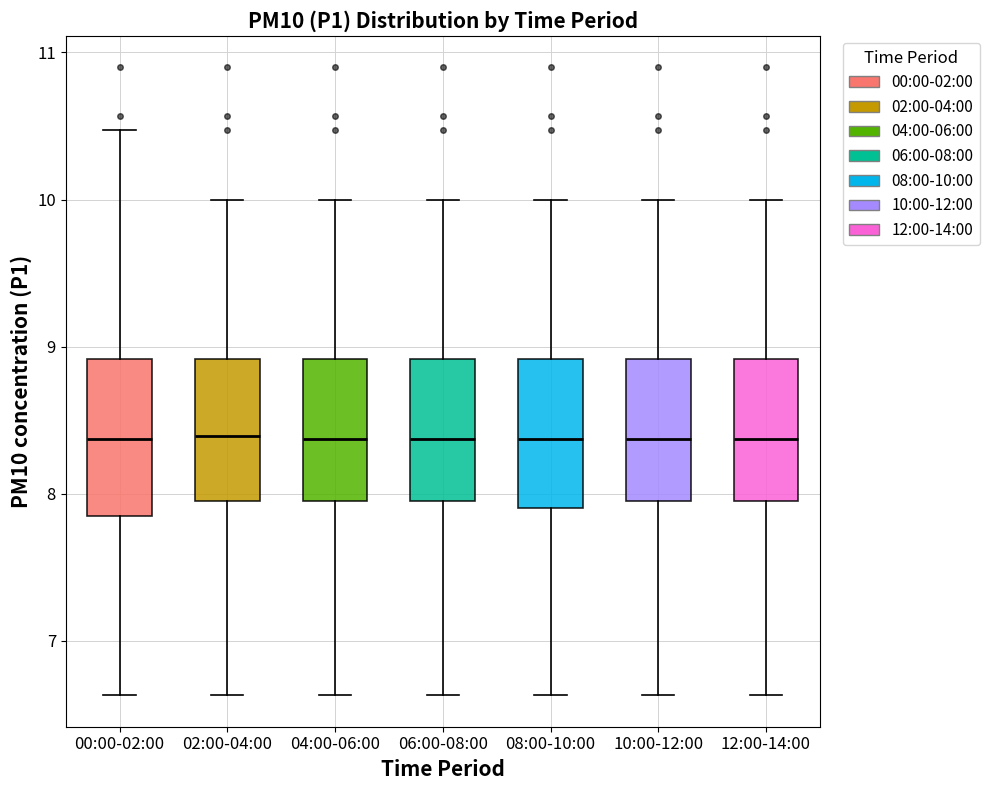

Where does the upper whisker of the box for 04:00-06:00 end on the y-axis? The values are not printed on the chart, so give them approximately, as read against the axis.

10.0